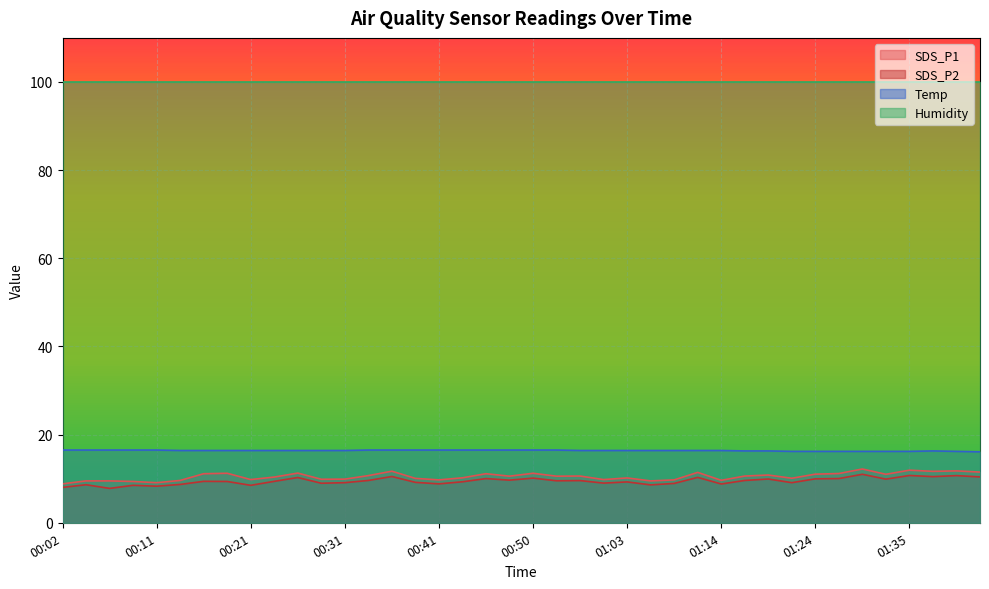

What is the smallest value displayed?

7.8